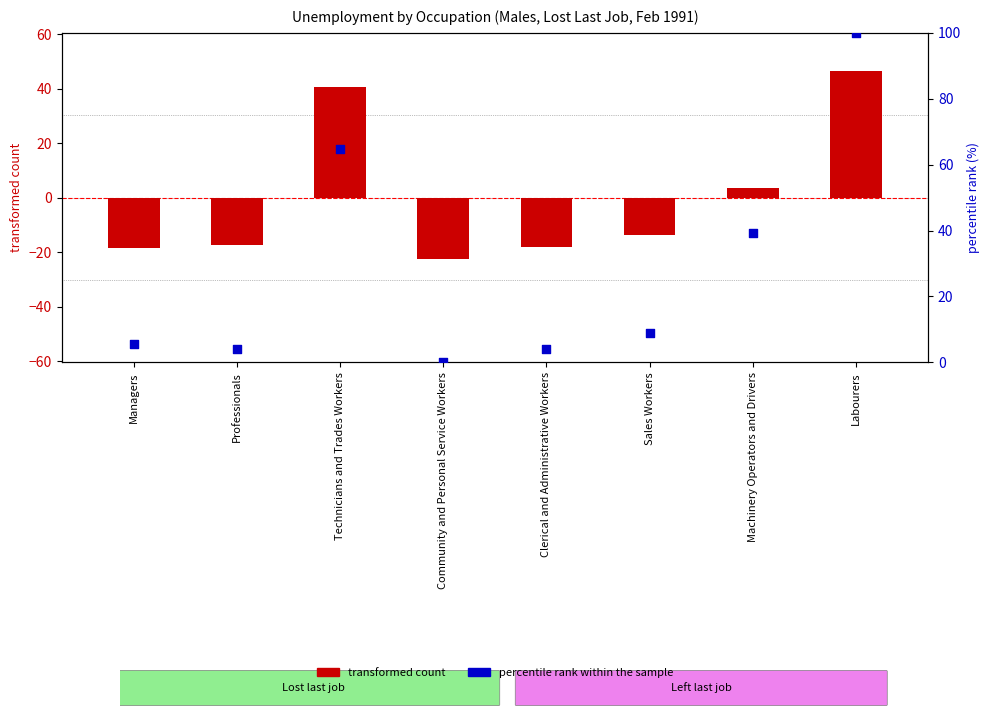

At which category is the sum across all series the highest?

Labourers